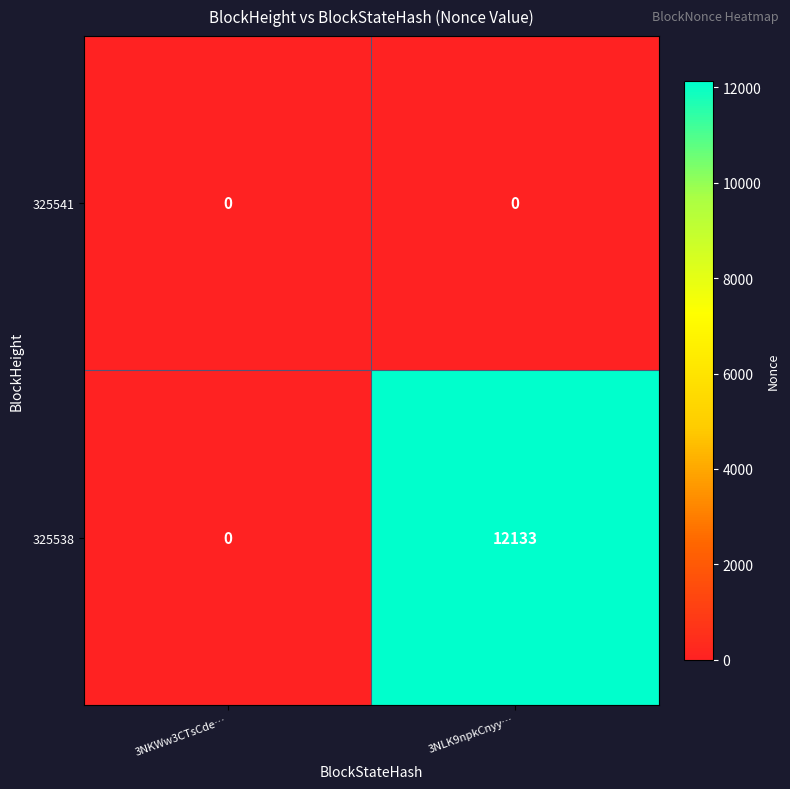

What is the greatest value displayed?

12133